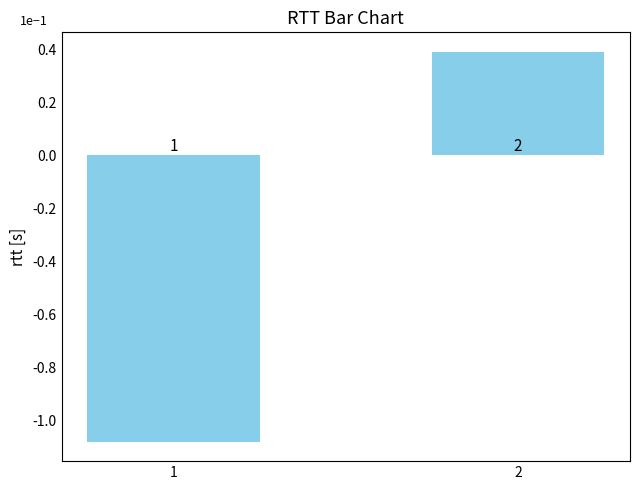

How many bars are there in total?

2